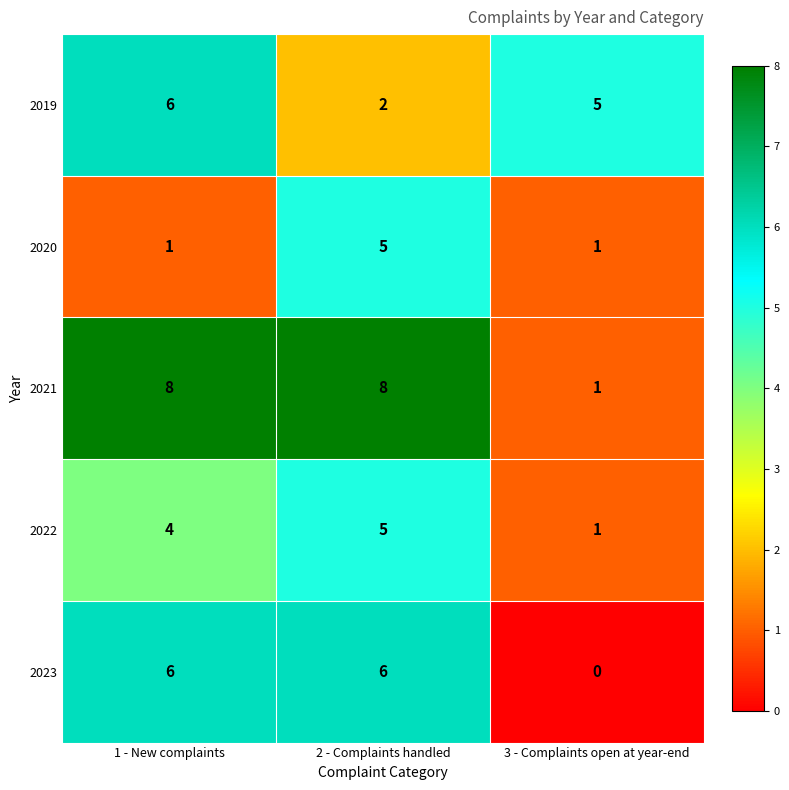

How many categories are shown in the chart?

3